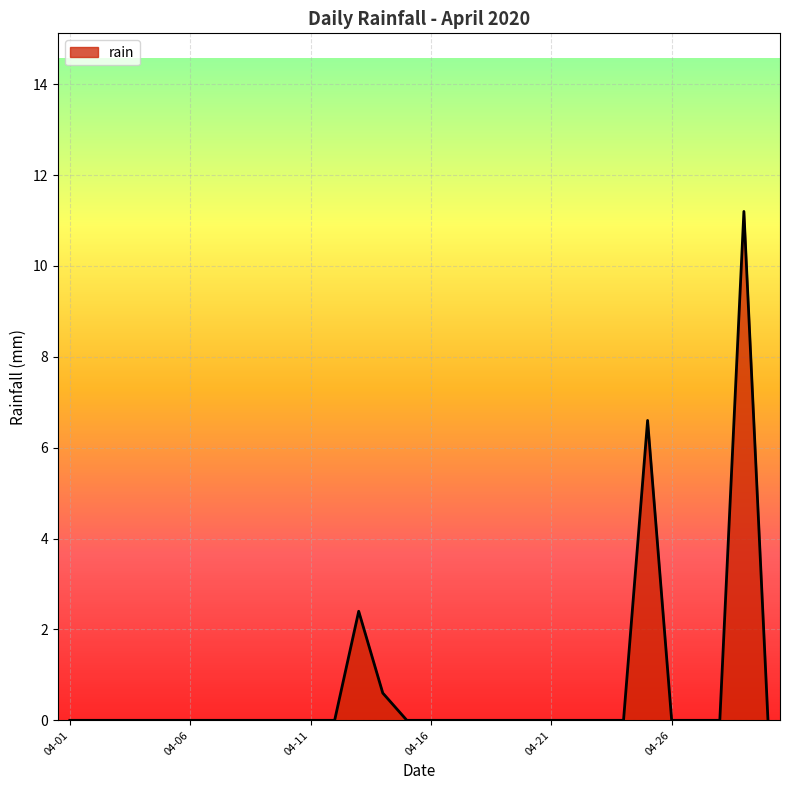

What is the difference between the maximum and minimum values?

11.2